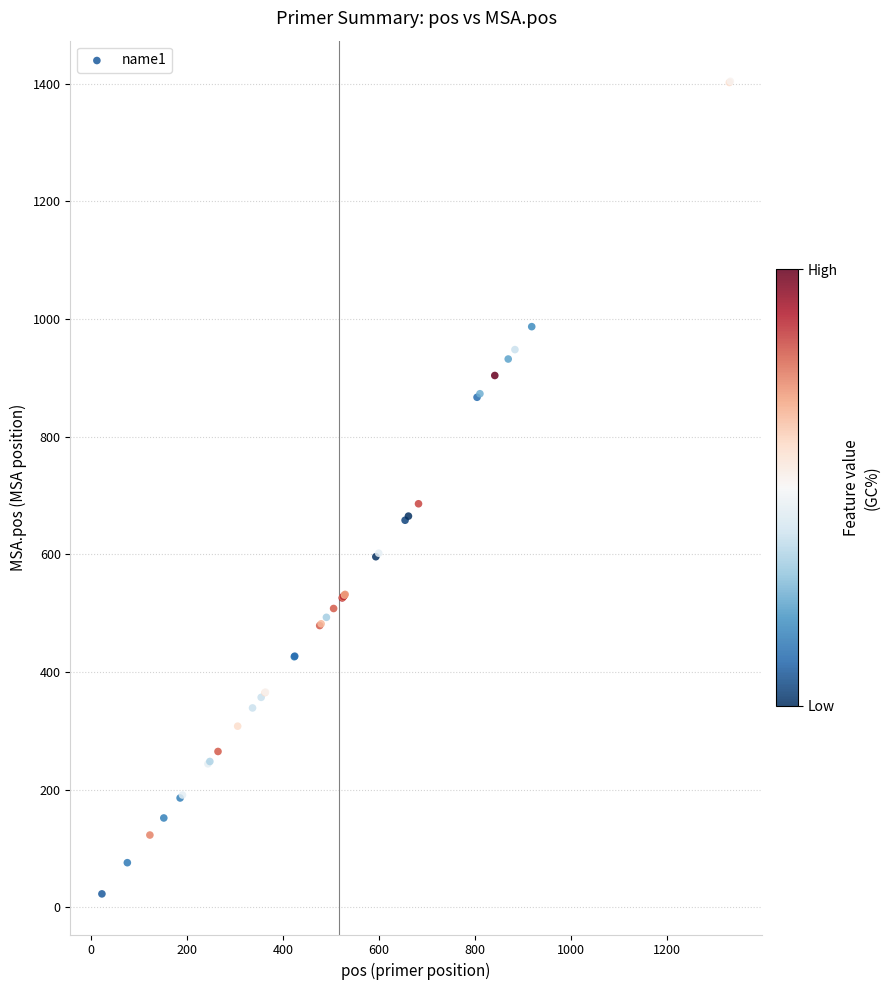

What Y value in the scatter plot is closest to 713?

686